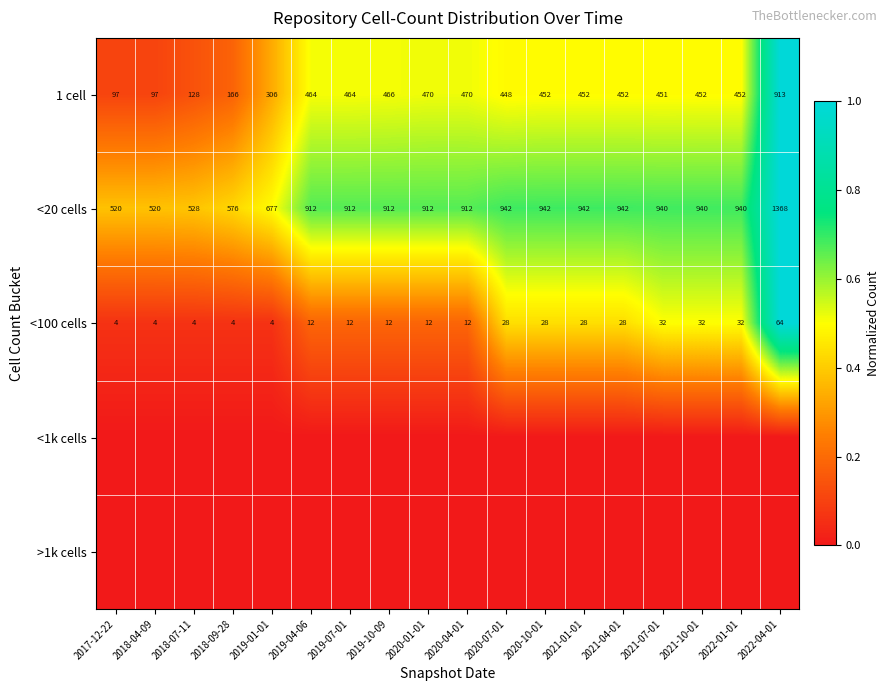

What is the average value of the <20 cells series?

852